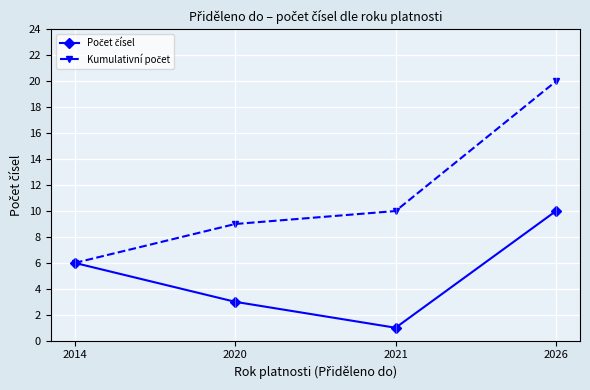

Which category has the lowest value across all series?

2021